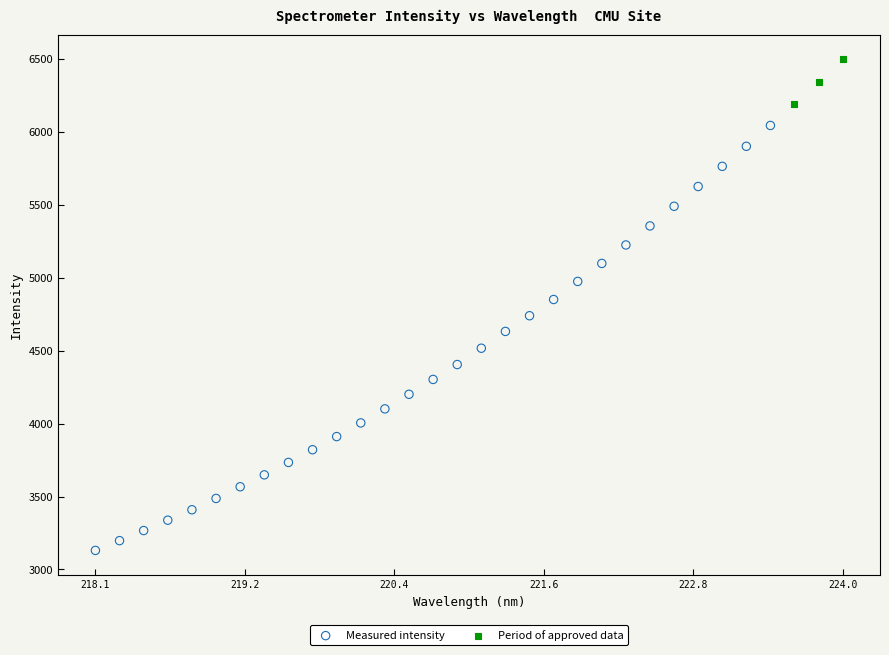

What are all the series names shown in the legend?

Measured intensity, Period of approved data